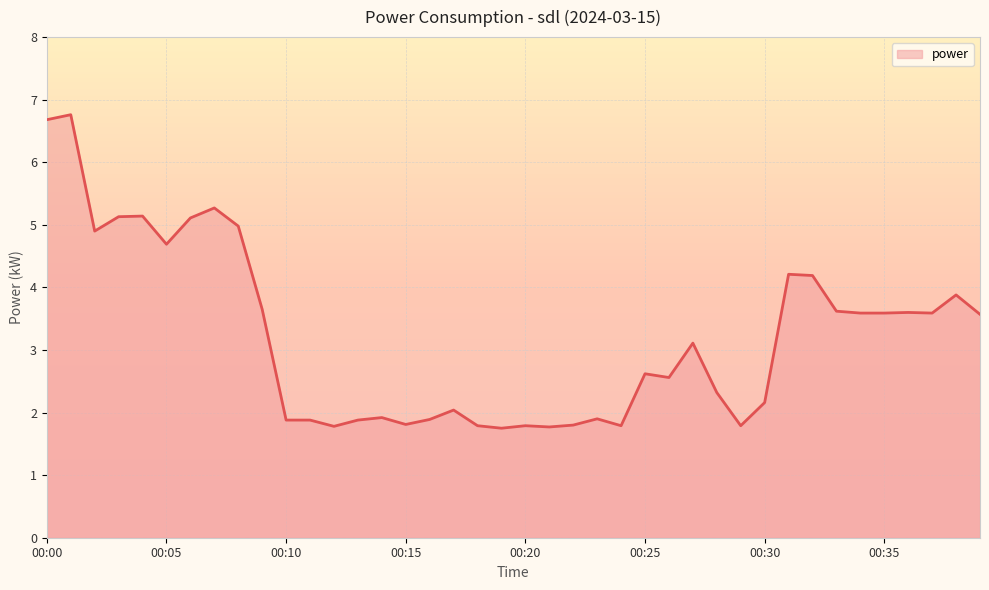

What is the smallest value displayed?

1.8